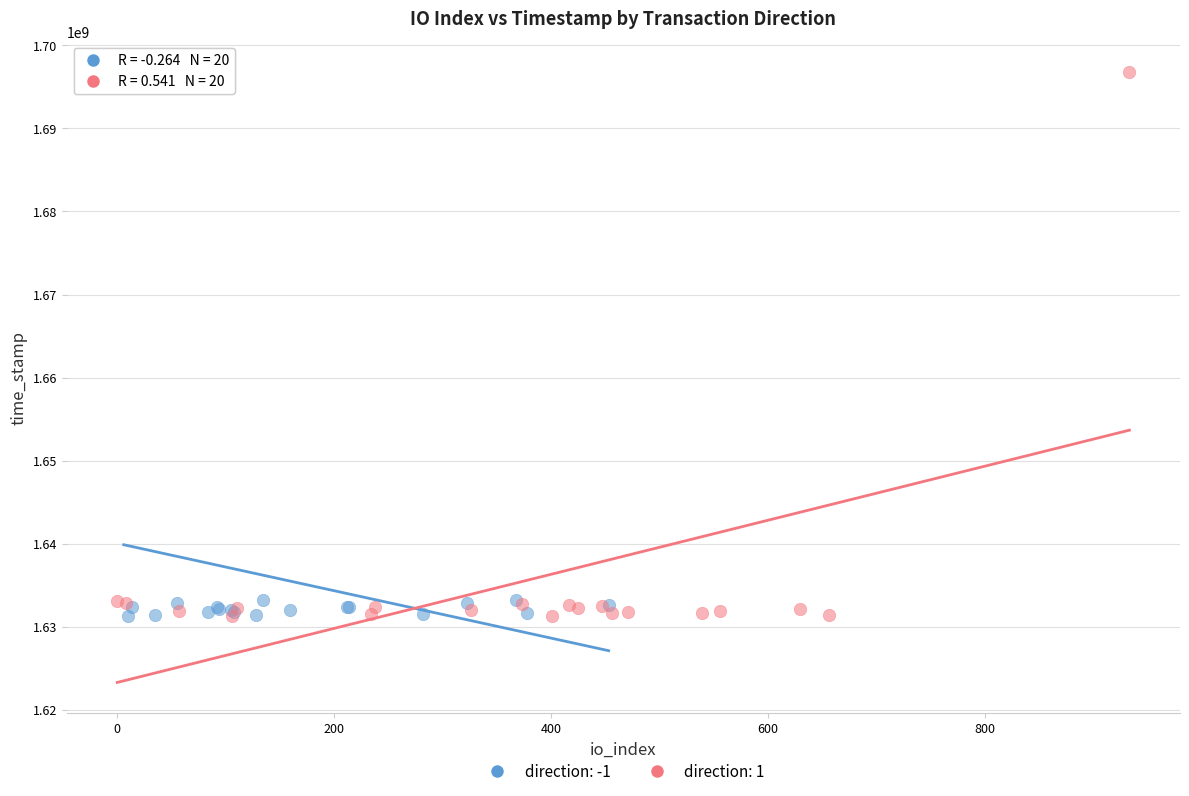

What are all the series names shown in the legend?

direction: -1, direction: 1